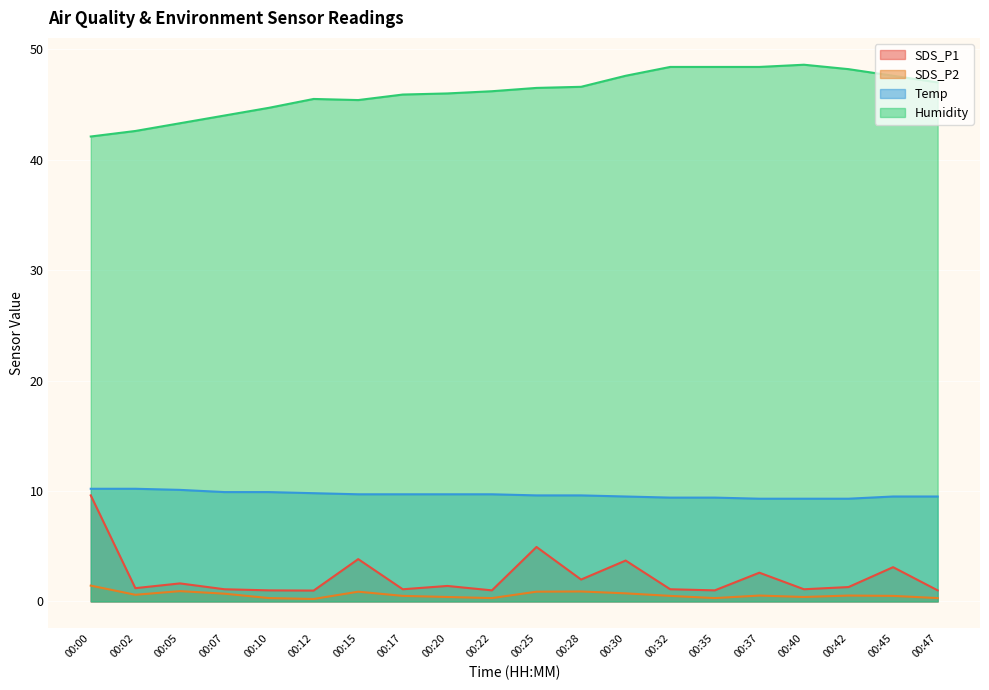

True or false: Temp and Humidity intersect in this chart.

False